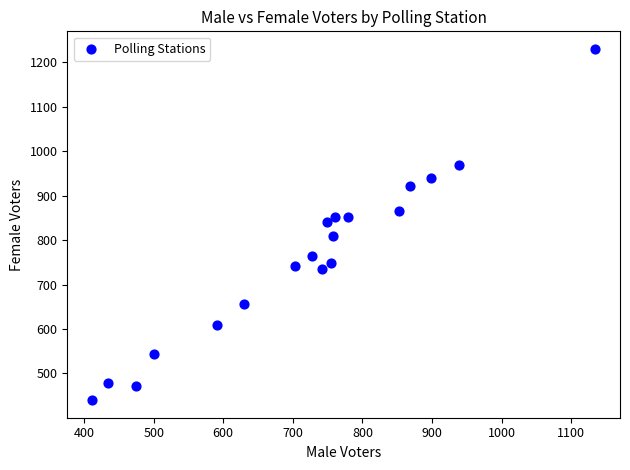

What is the range of X values (max minus min)?

722